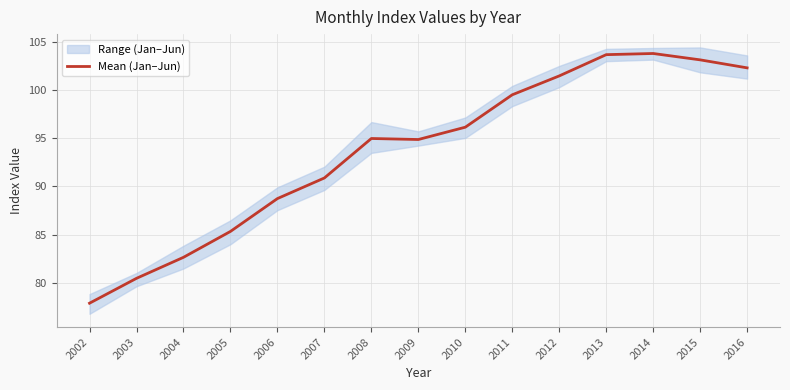

What is the sum of all values?

1405.7